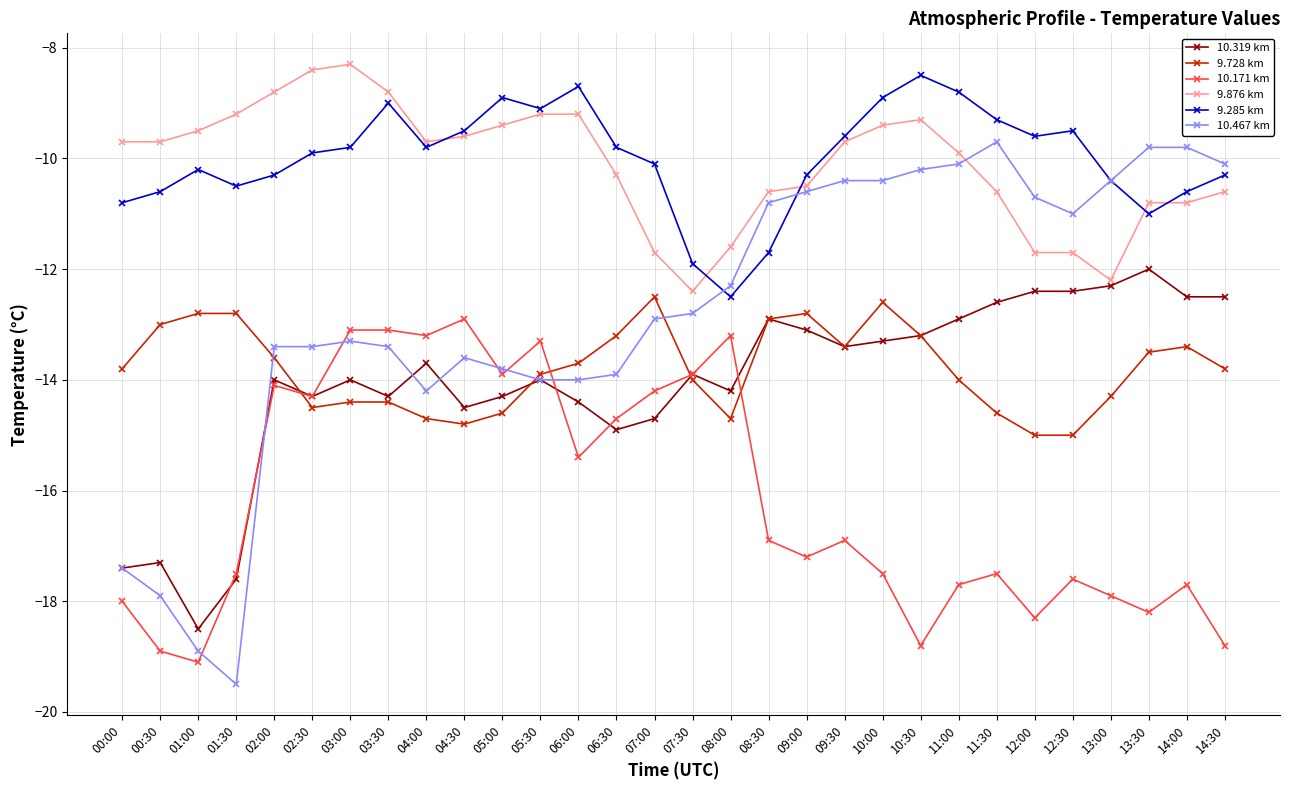

Reading left to right, transcribe all the data shown in this chart.

10.319 km: -17.4	-17.3	-18.5	-17.6	-14.0	-14.3	-14.0	-14.3	-13.7	-14.5	-14.3	-14.0	-14.4	-14.9	-14.7	-13.9	-14.2	-12.9	-13.1	-13.4	-13.3	-13.2	-12.9	-12.6	-12.4	-12.4	-12.3	-12.0	-12.5	-12.5
9.728 km: -13.8	-13.0	-12.8	-12.8	-13.6	-14.5	-14.4	-14.4	-14.7	-14.8	-14.6	-13.9	-13.7	-13.2	-12.5	-14.0	-14.7	-12.9	-12.8	-13.4	-12.6	-13.2	-14.0	-14.6	-15.0	-15.0	-14.3	-13.5	-13.4	-13.8
10.171 km: -18.0	-18.9	-19.1	-17.5	-14.1	-14.3	-13.1	-13.1	-13.2	-12.9	-13.9	-13.3	-15.4	-14.7	-14.2	-13.9	-13.2	-16.9	-17.2	-16.9	-17.5	-18.8	-17.7	-17.5	-18.3	-17.6	-17.9	-18.2	-17.7	-18.8
9.876 km: -9.7	-9.7	-9.5	-9.2	-8.8	-8.4	-8.3	-8.8	-9.7	-9.6	-9.4	-9.2	-9.2	-10.3	-11.7	-12.4	-11.6	-10.6	-10.5	-9.7	-9.4	-9.3	-9.9	-10.6	-11.7	-11.7	-12.2	-10.8	-10.8	-10.6
9.285 km: -10.8	-10.6	-10.2	-10.5	-10.3	-9.9	-9.8	-9.0	-9.8	-9.5	-8.9	-9.1	-8.7	-9.8	-10.1	-11.9	-12.5	-11.7	-10.3	-9.6	-8.9	-8.5	-8.8	-9.3	-9.6	-9.5	-10.4	-11.0	-10.6	-10.3
10.467 km: -17.4	-17.9	-18.9	-19.5	-13.4	-13.4	-13.3	-13.4	-14.2	-13.6	-13.8	-14.0	-14.0	-13.9	-12.9	-12.8	-12.3	-10.8	-10.6	-10.4	-10.4	-10.2	-10.1	-9.7	-10.7	-11.0	-10.4	-9.8	-9.8	-10.1